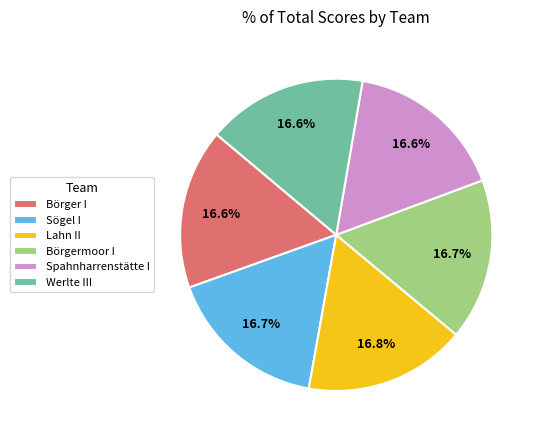

What percentage do Spahnharrenstätte I and Sögel I together represent?

33.3%